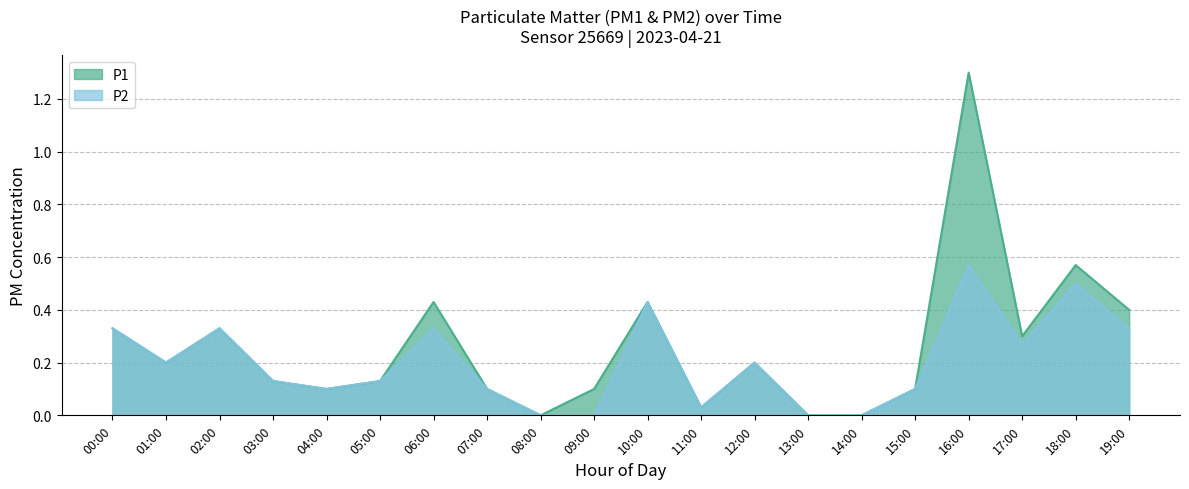

Does the chart display data point markers on the line(s)?

No